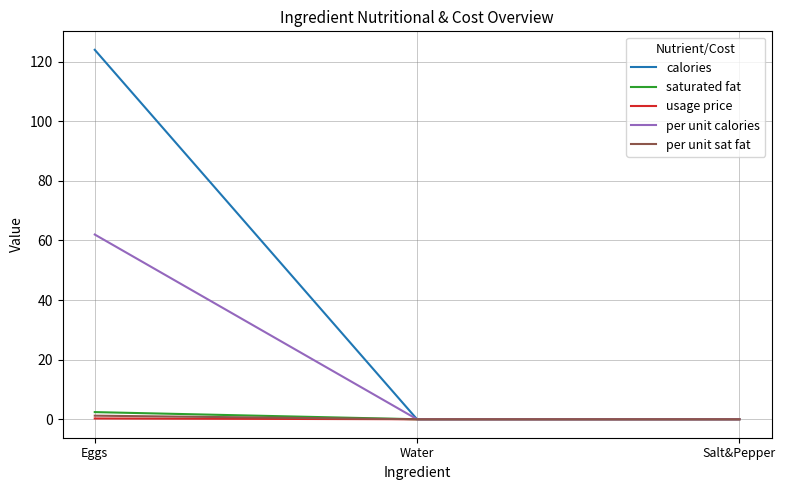

At which category is the sum across all series the highest?

Eggs